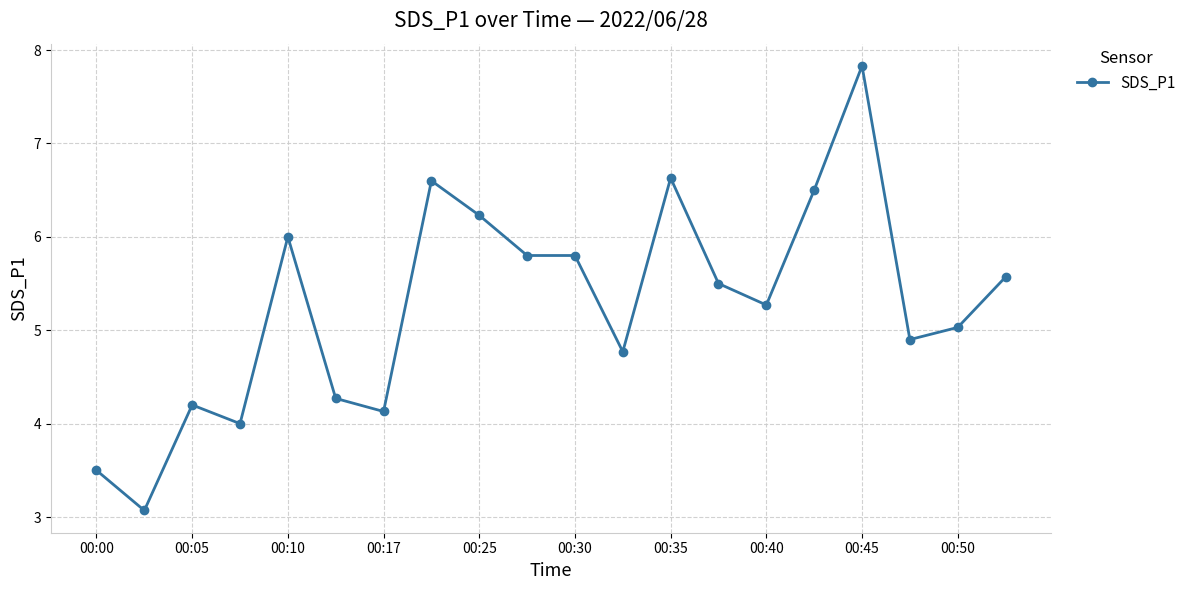

What is the average value?

5.3